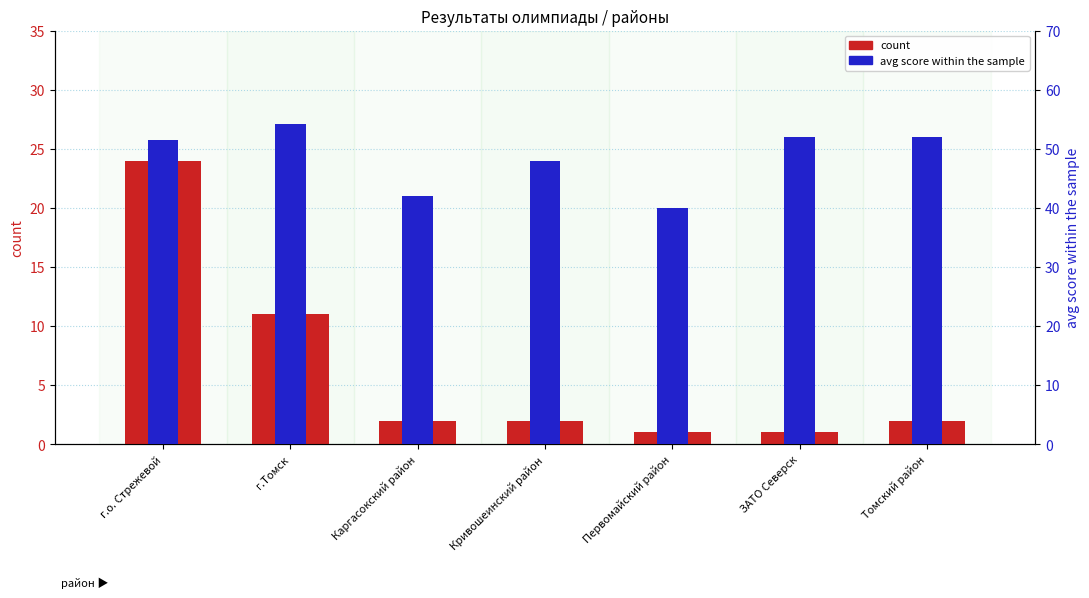

The avg score series shows 54.3 at г.Томск. True or false?

True